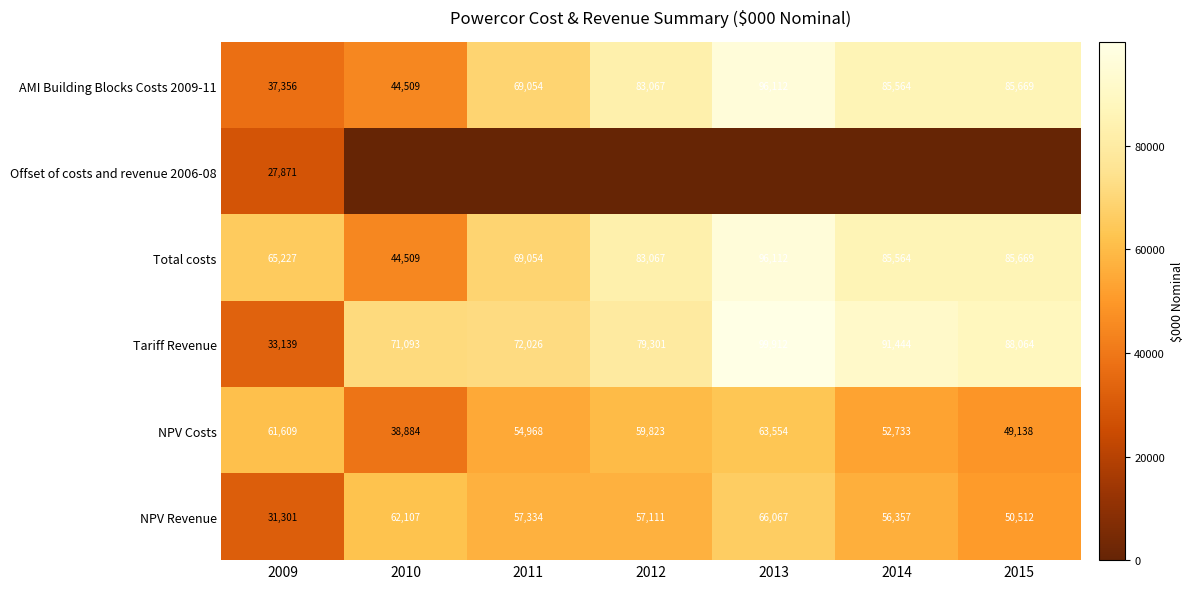

What is the difference between the maximum and minimum values in the Tariff Revenue series?

66773